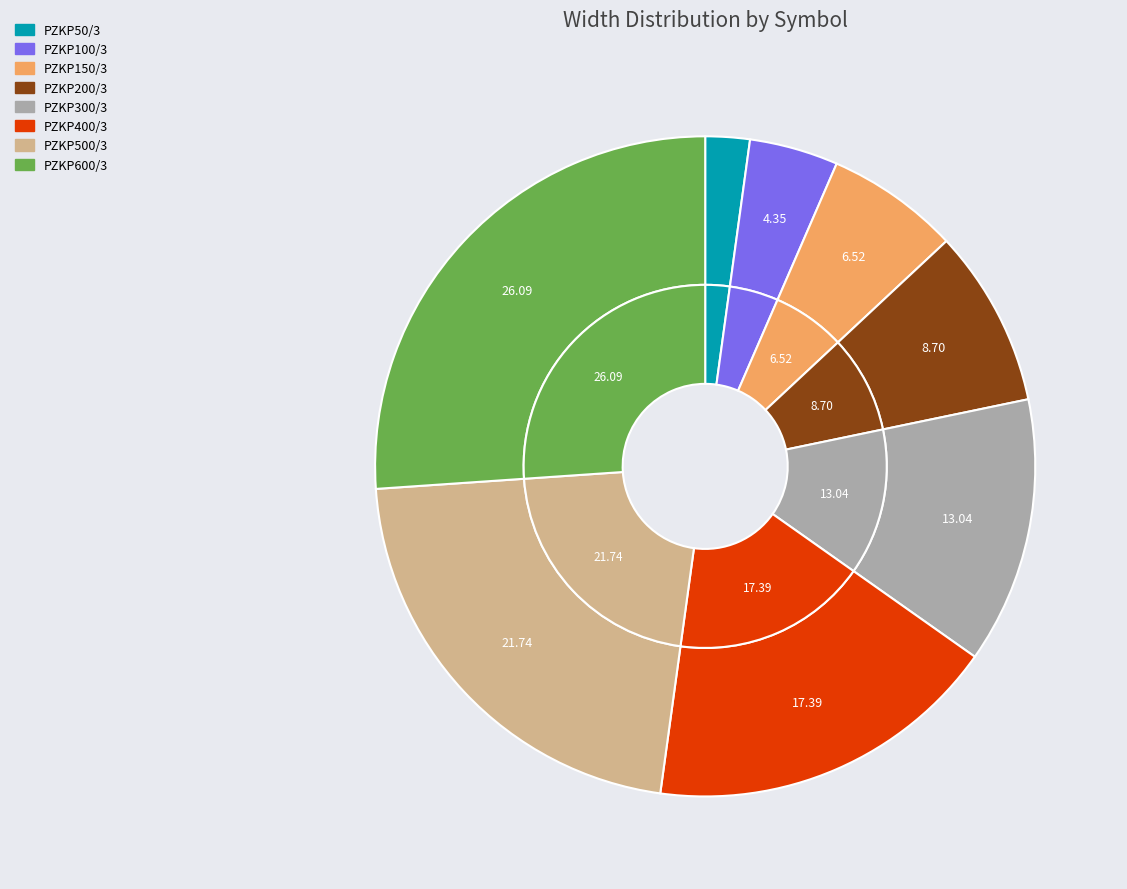

What percentage is the PZKP100/3 slice, to the nearest percent?

4%